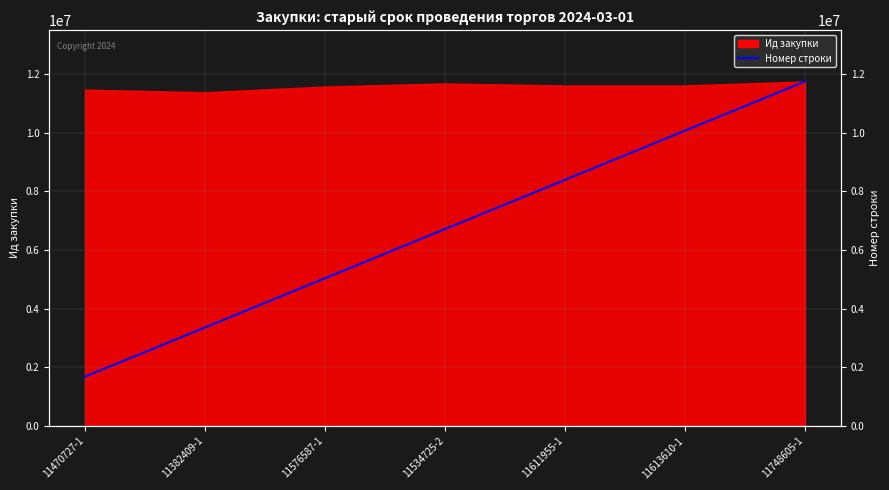

At which label is the value closest to 6713488?

11534725-2